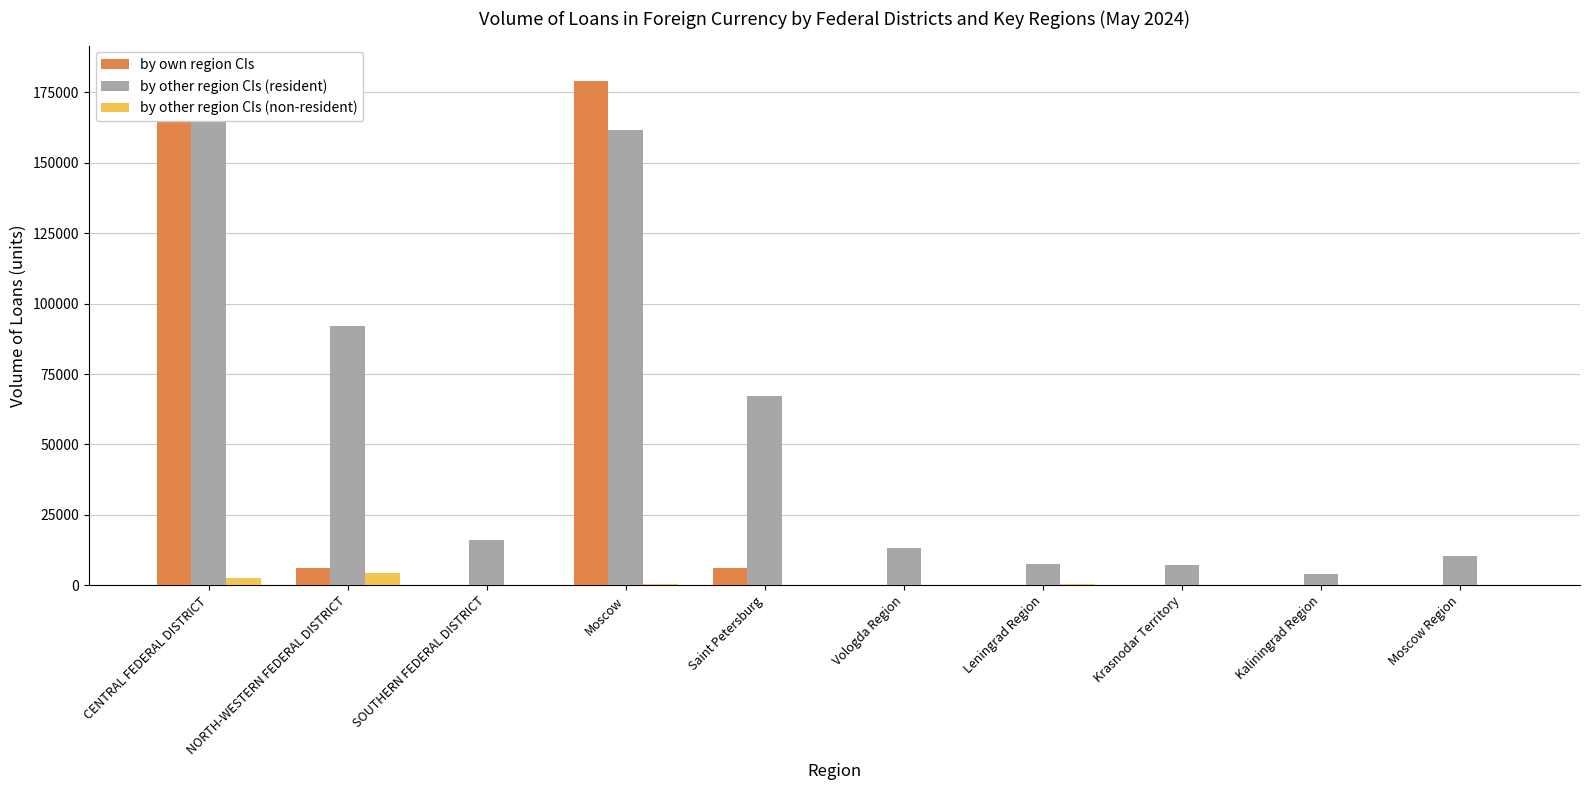

Reading left to right, what are all the values shown in this chart?

by own region CIs: CENTRAL FEDERAL DISTRICT=182506	NORTH-WESTERN FEDERAL DISTRICT=6307	SOUTHERN FEDERAL DISTRICT=0	Moscow=179105	Saint Petersburg=6307	Vologda Region=0	Leningrad Region=0	Krasnodar Territory=0	Kaliningrad Region=0	Moscow Region=0
by other region CIs (resident): CENTRAL FEDERAL DISTRICT=177339	NORTH-WESTERN FEDERAL DISTRICT=91948	SOUTHERN FEDERAL DISTRICT=16151	Moscow=161604	Saint Petersburg=67078	Vologda Region=13231	Leningrad Region=7486	Krasnodar Territory=7318	Kaliningrad Region=4081	Moscow Region=10457
by other region CIs (non-resident): CENTRAL FEDERAL DISTRICT=2667	NORTH-WESTERN FEDERAL DISTRICT=4249	SOUTHERN FEDERAL DISTRICT=158	Moscow=623	Saint Petersburg=0	Vologda Region=0	Leningrad Region=433	Krasnodar Territory=158	Kaliningrad Region=90	Moscow Region=0